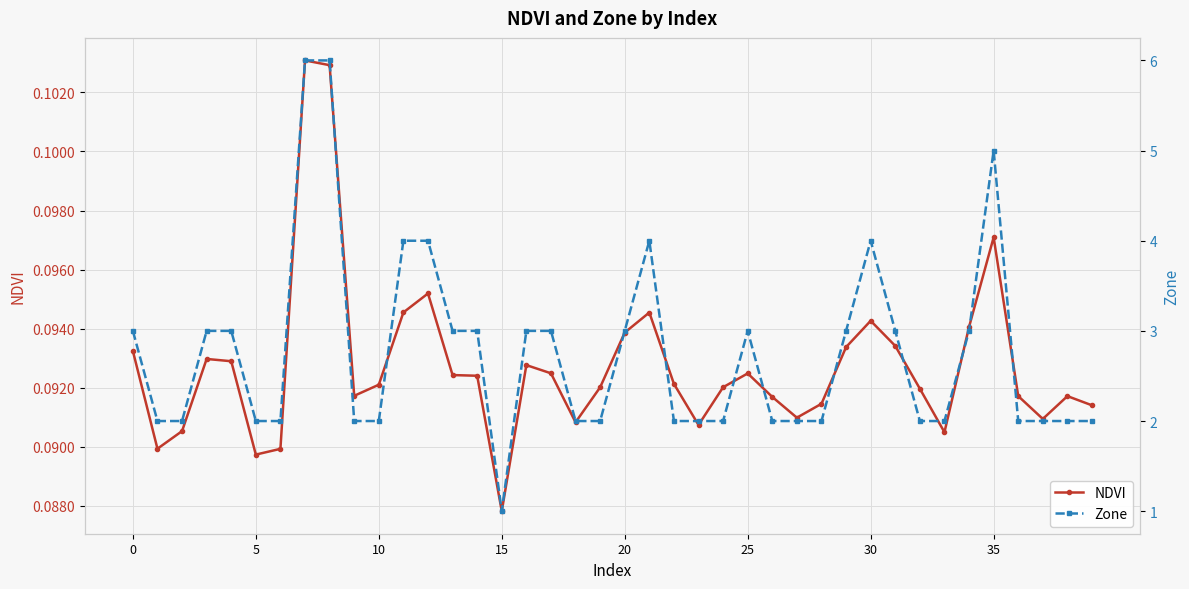

True or false: Zone and NDVI cross at least once.

False